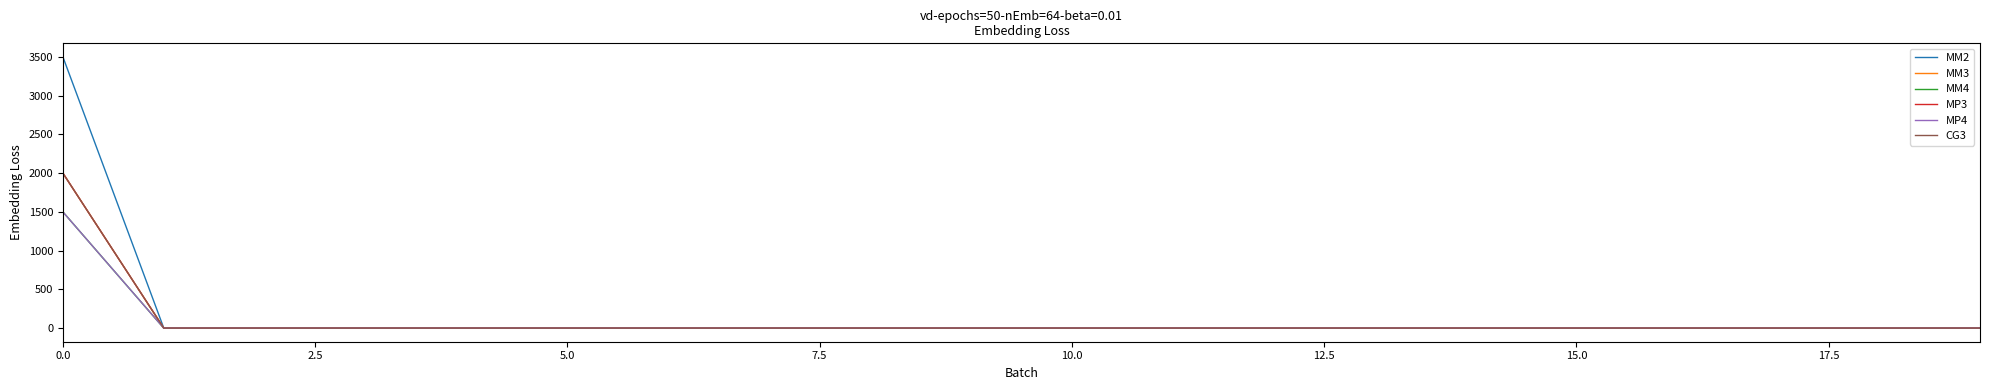

What is the label of the 10th point from the right?

10